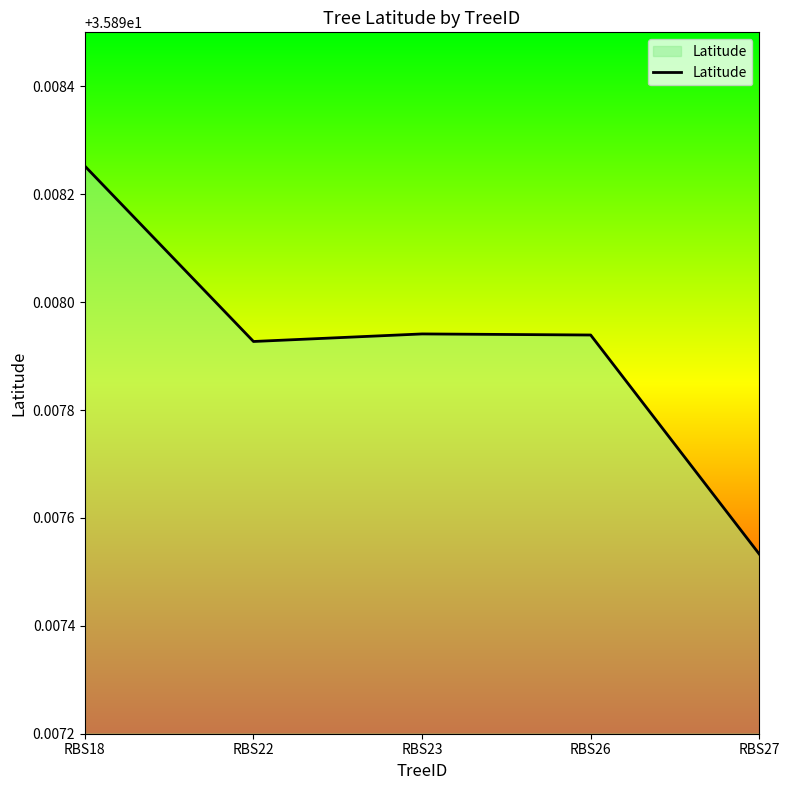

Which category has the lowest value across all series?

RBS27